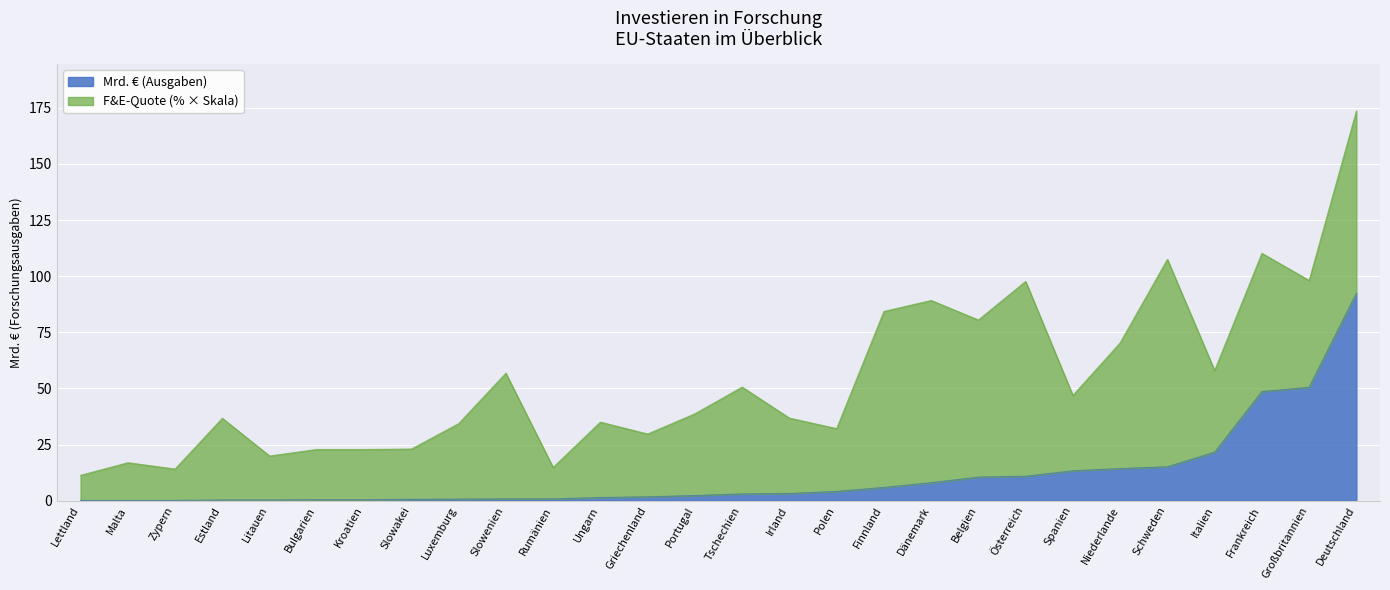

What is the difference between the maximum and minimum values in the Mrd. € (Ausgaben) series?

92.3